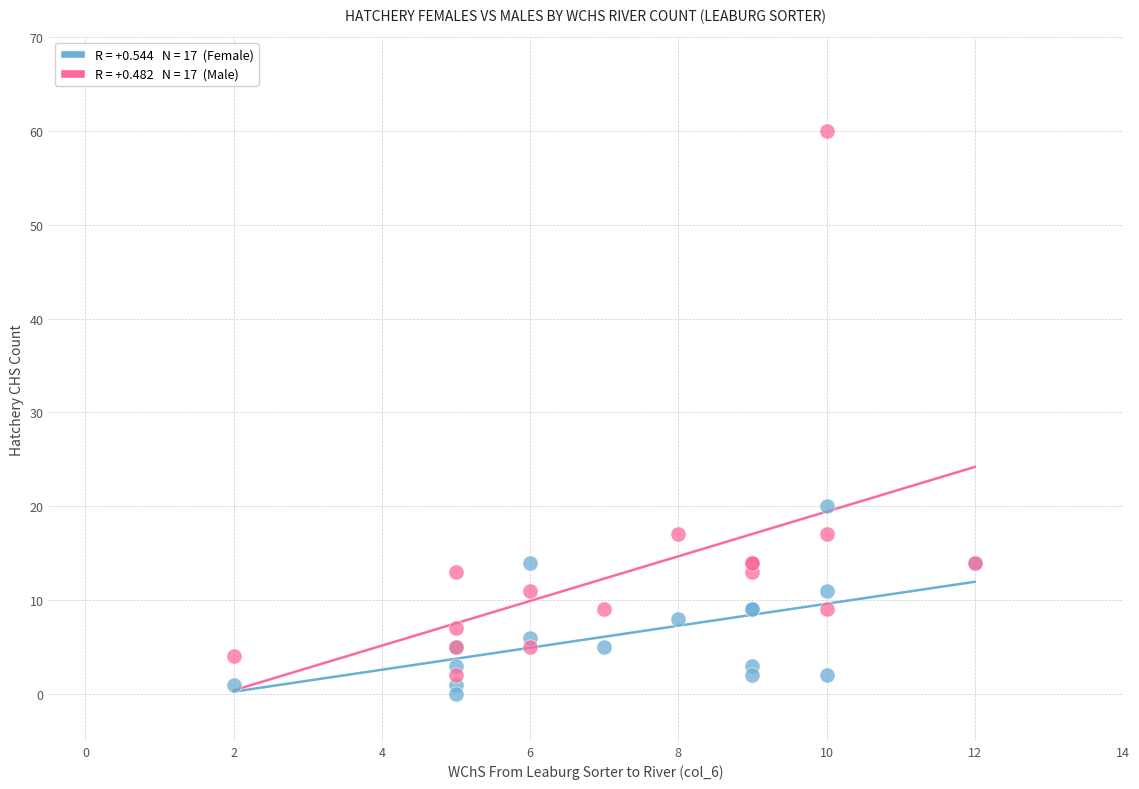

Across all series, what Y value is closest to 30?

20